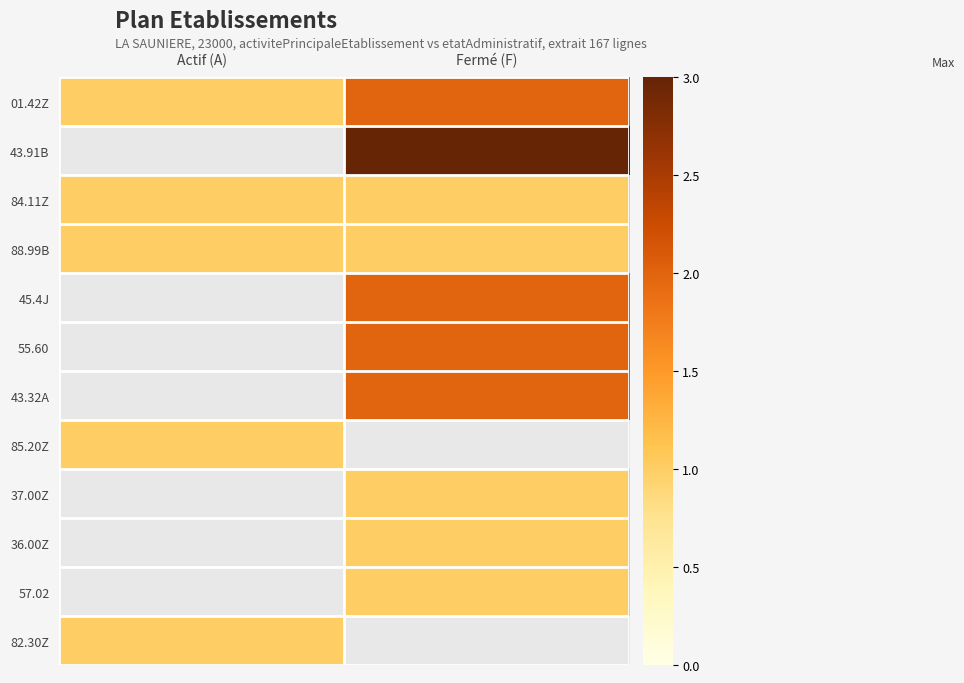

List the labels in order of 37.00Z value, largest first.

Actif (A), Fermé (F)